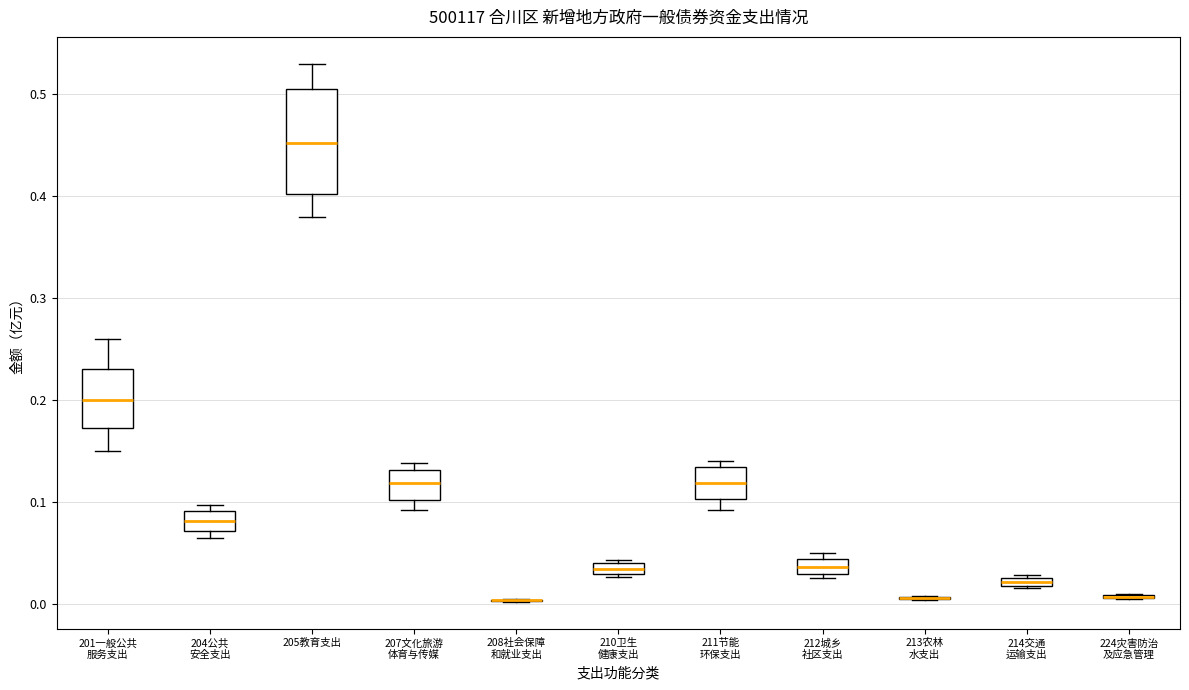

Comparing the boxes themselves (not the whiskers), which one is the tallest?

205教育支出